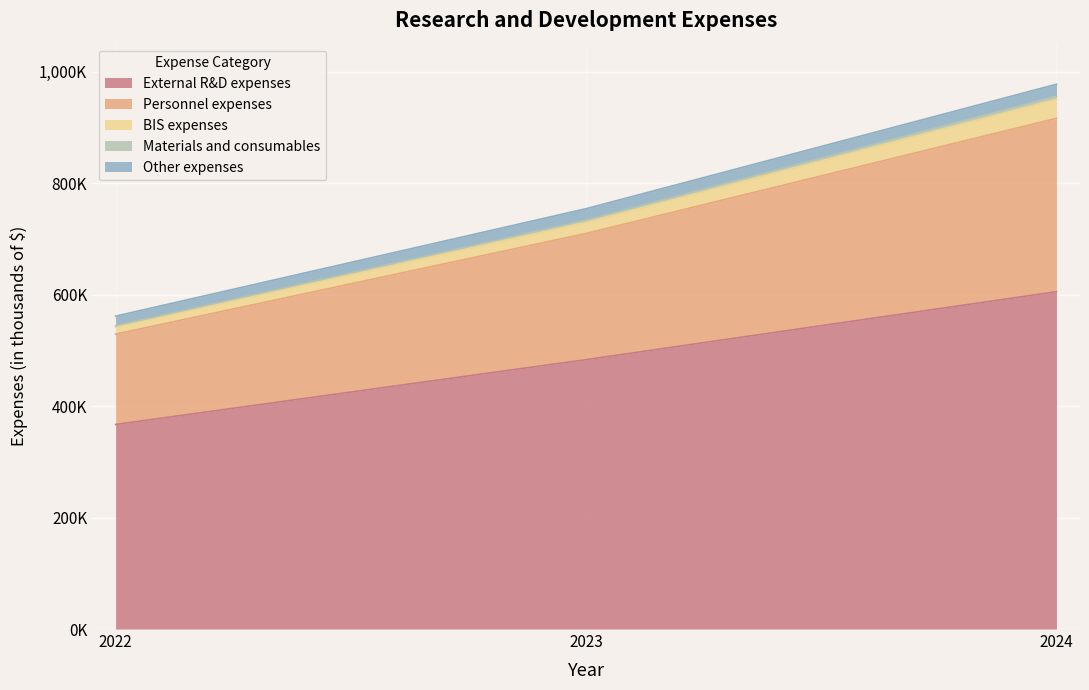

Does the chart display data point markers on the line(s)?

No